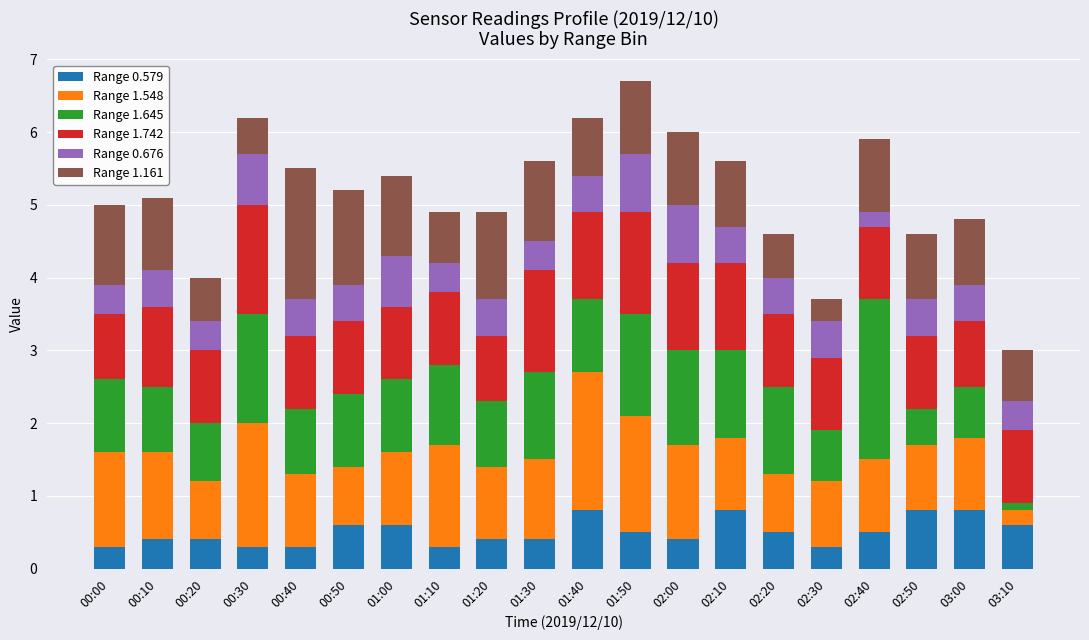

How many categories are shown in the chart?

20